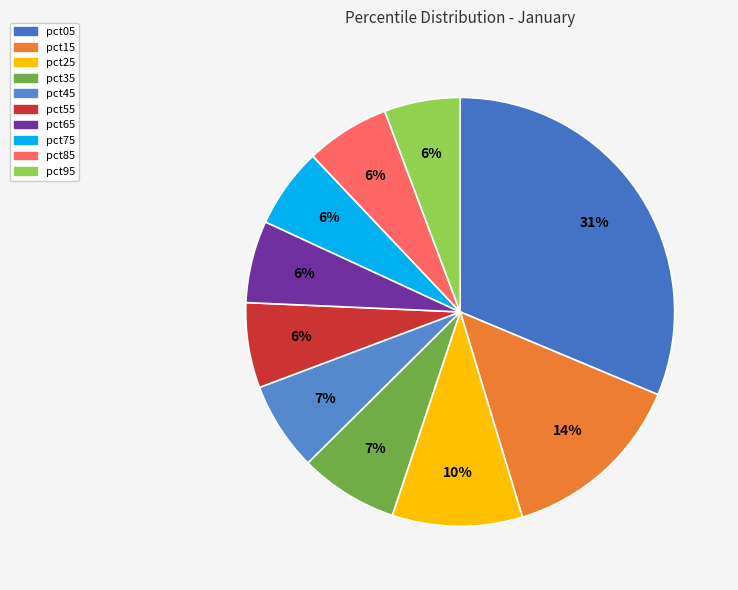

What percentage is the pct25 slice, to the nearest percent?

10%